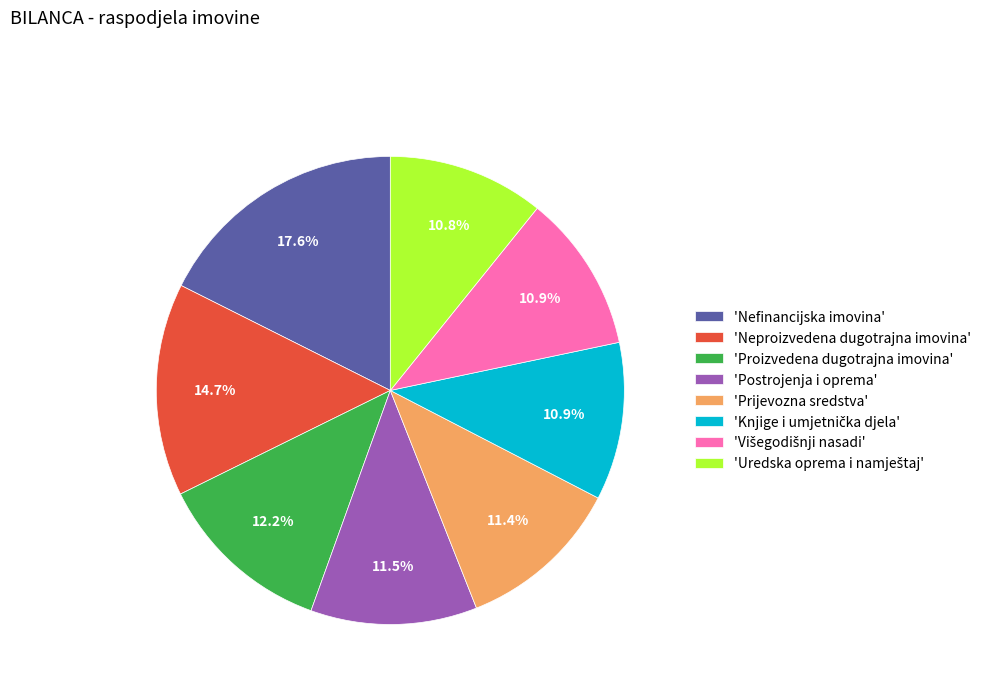

How many segments does this pie chart have?

8